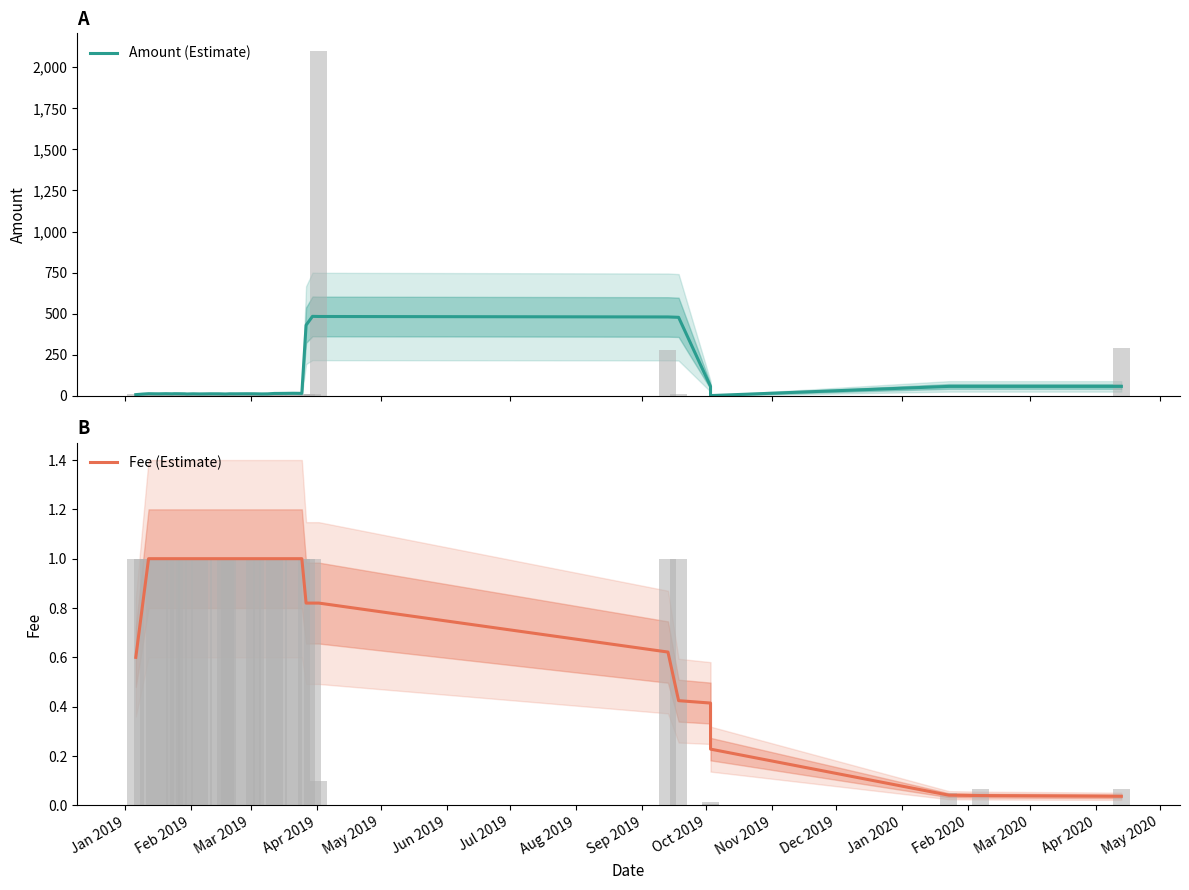

What is the total value across all series at May 2020?

12.8